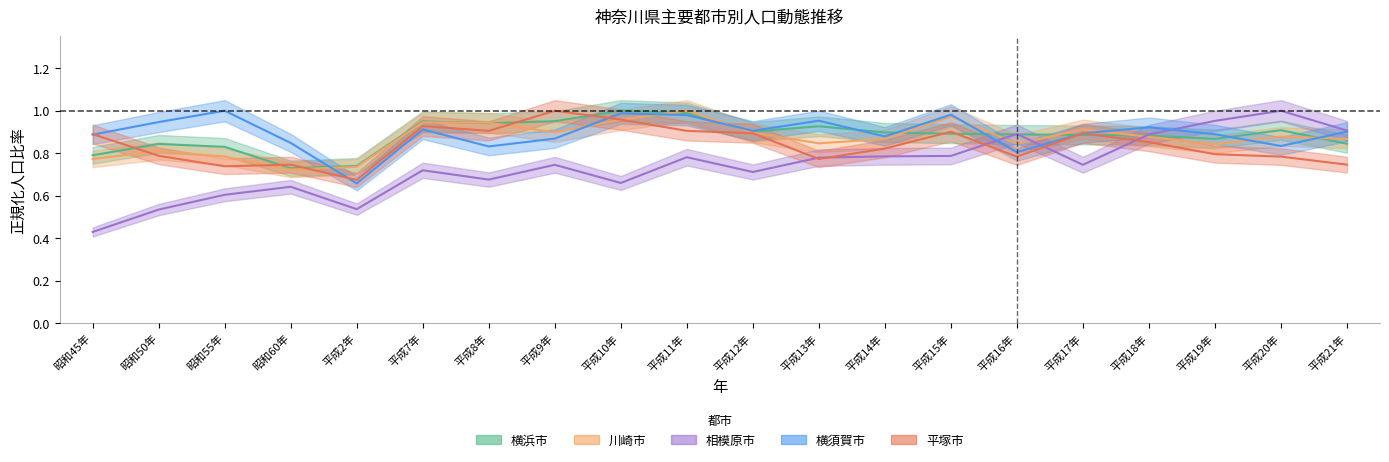

Reading left to right, transcribe all the data shown in this chart.

横浜市: 0.8	0.8	0.8	0.7	0.7	0.9	0.9	1.0	1.0	1.0	0.9	0.9	0.9	0.9	0.9	0.9	0.9	0.9	0.9	0.8
川崎市: 0.8	0.8	0.8	0.7	0.7	0.9	0.9	0.9	1.0	1.0	0.9	0.8	0.9	1.0	0.8	0.9	0.9	0.8	0.9	0.9
相模原市: 0.4	0.5	0.6	0.6	0.5	0.7	0.7	0.7	0.7	0.8	0.7	0.8	0.8	0.8	0.9	0.7	0.9	1.0	1.0	0.9
横須賀市: 0.9	0.9	1.0	0.8	0.7	0.9	0.8	0.9	1.0	1.0	0.9	1.0	0.9	1.0	0.8	0.9	0.9	0.9	0.8	0.9
平塚市: 0.9	0.8	0.7	0.7	0.7	0.9	0.9	1.0	1.0	0.9	0.9	0.8	0.8	0.9	0.8	0.9	0.9	0.8	0.8	0.7